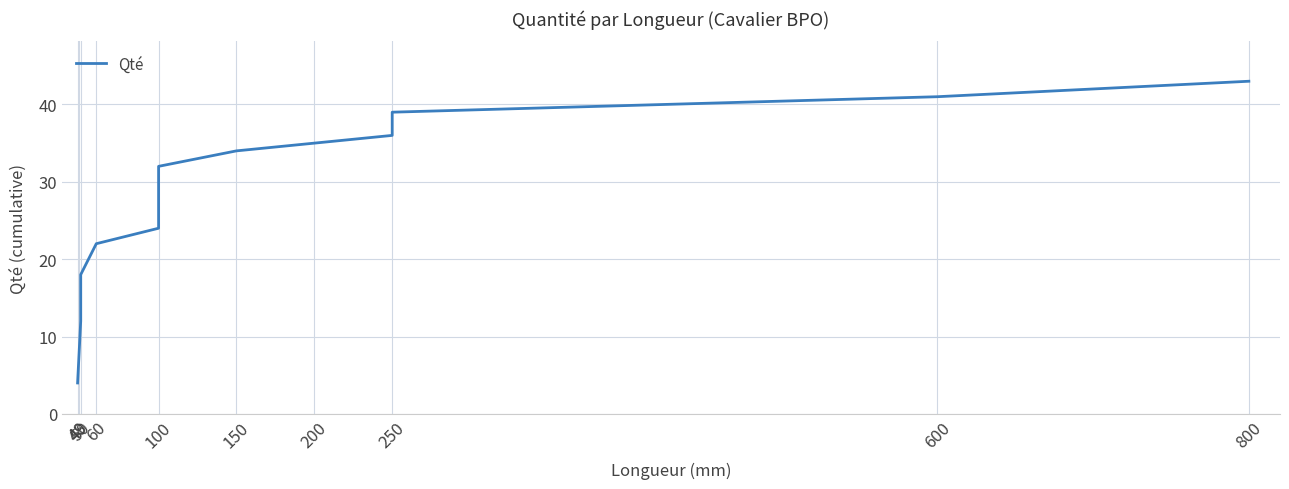

What is the difference between the values at 200 and 50?

23